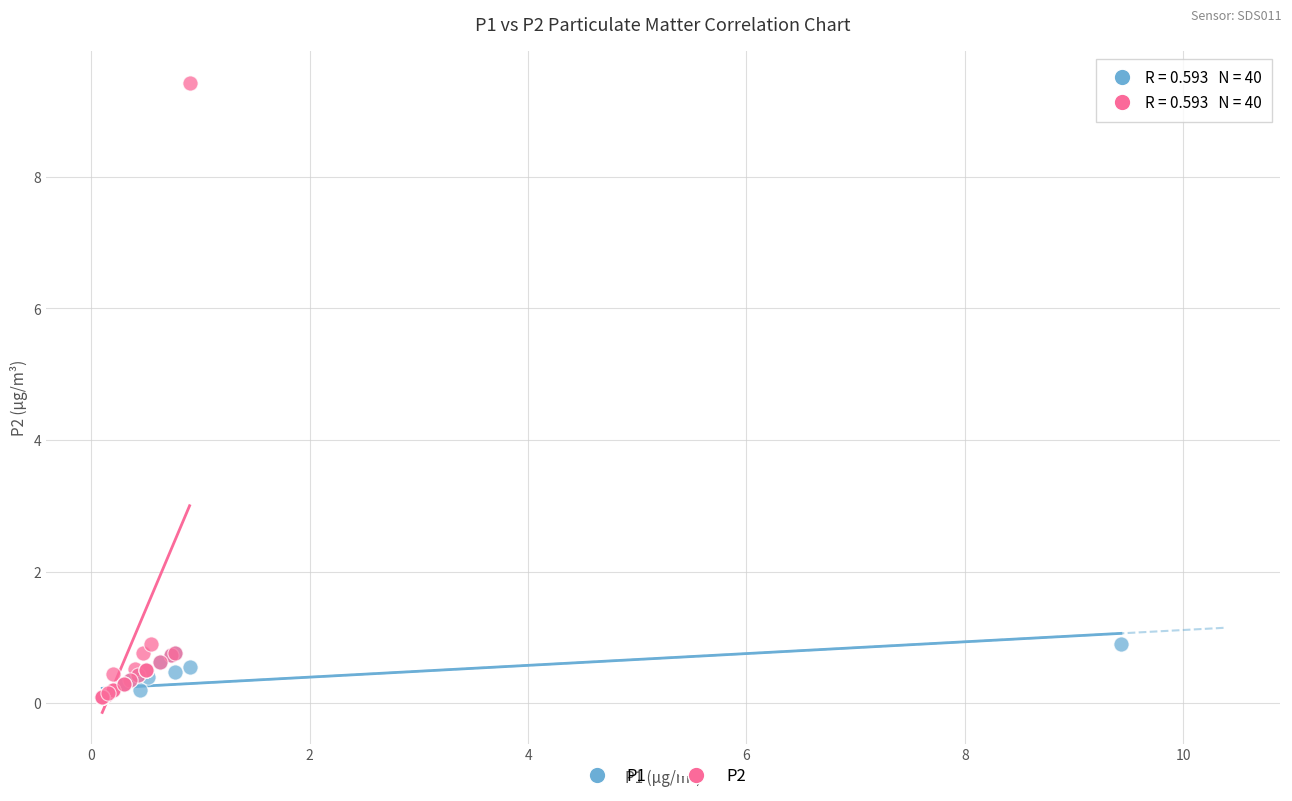

Which series reaches the maximum Y coordinate?

P2